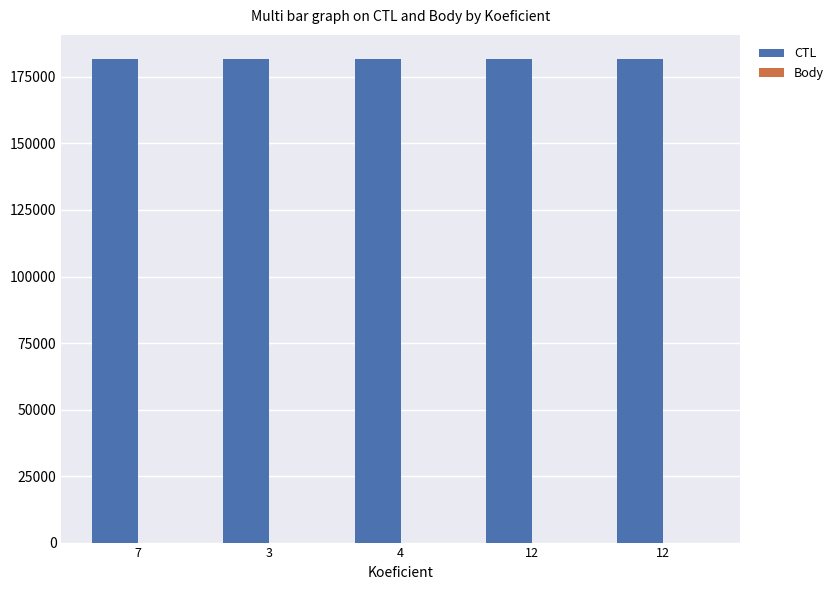

True or false: CTL has a value of 304368 at 4.

False